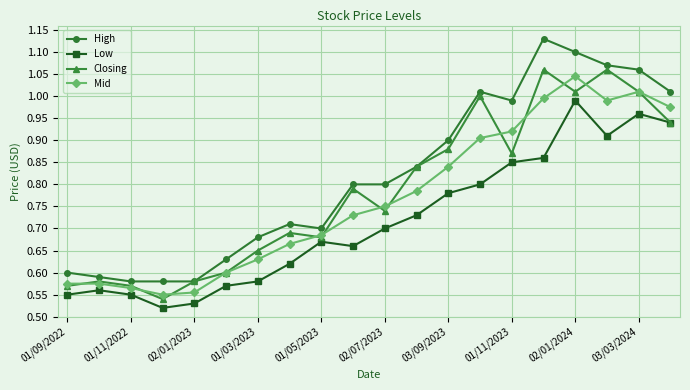

Rank the series by their average value, from lowest to highest.

Low, Mid, Closing, High